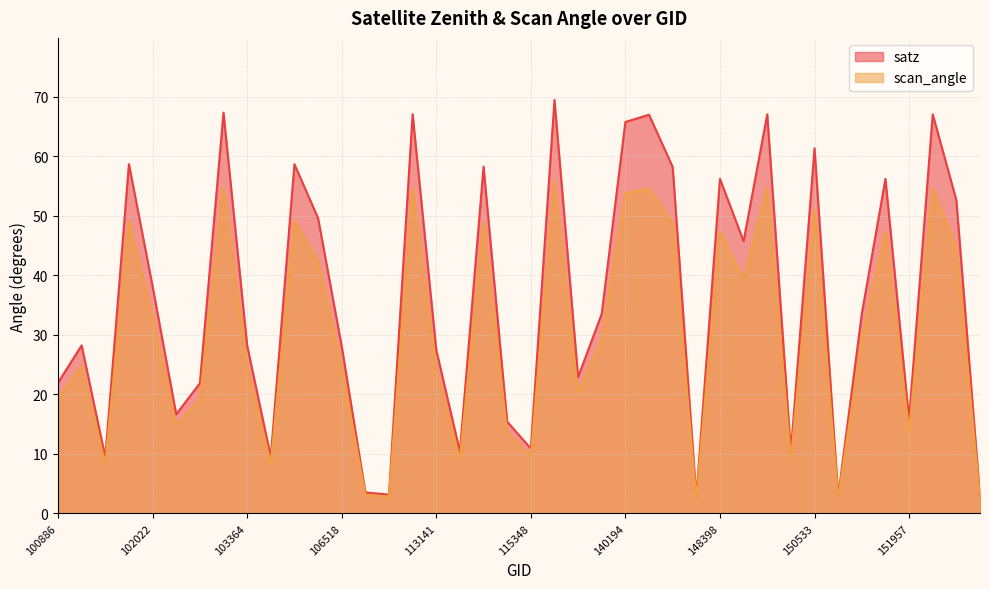

Is it true that satz equals 58.7 at 101893?

True